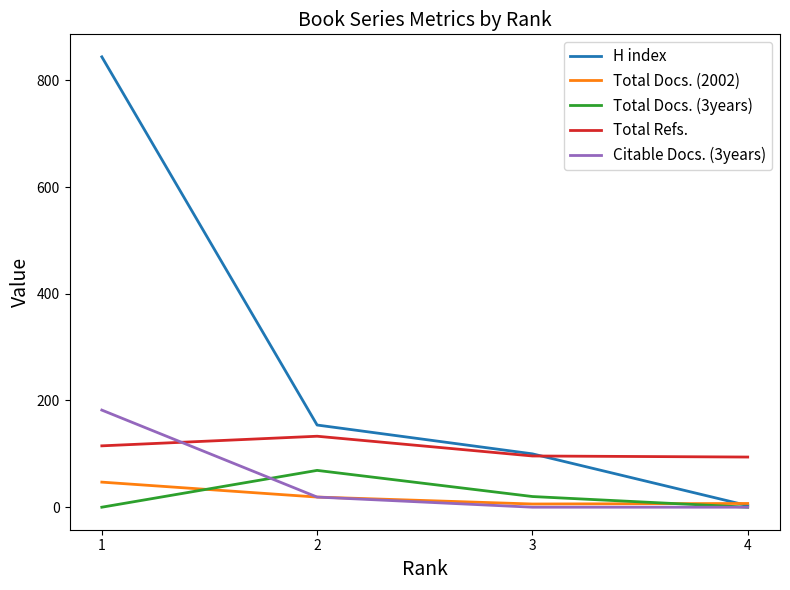

Is the value of Citable Docs. (3years) at 1 greater than the value of H index at 2?

Yes